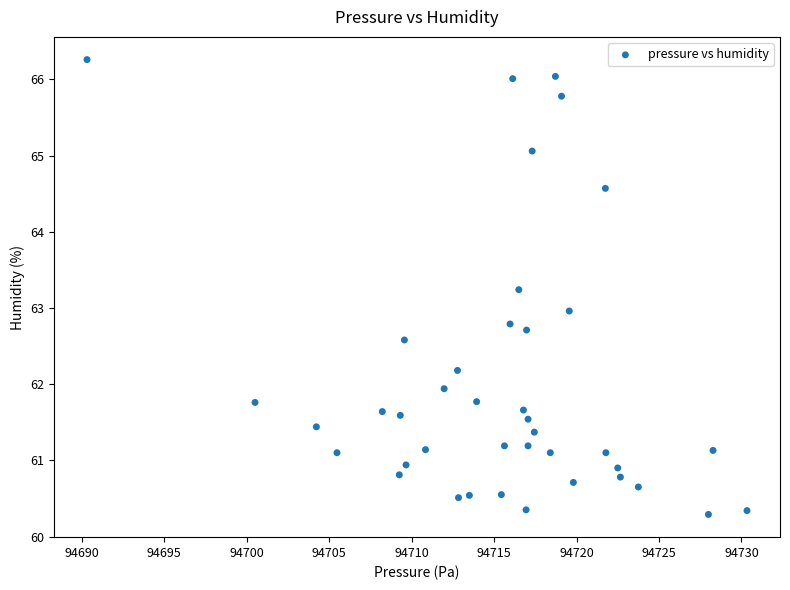

What is the range of Y values (max minus min)?

6.0